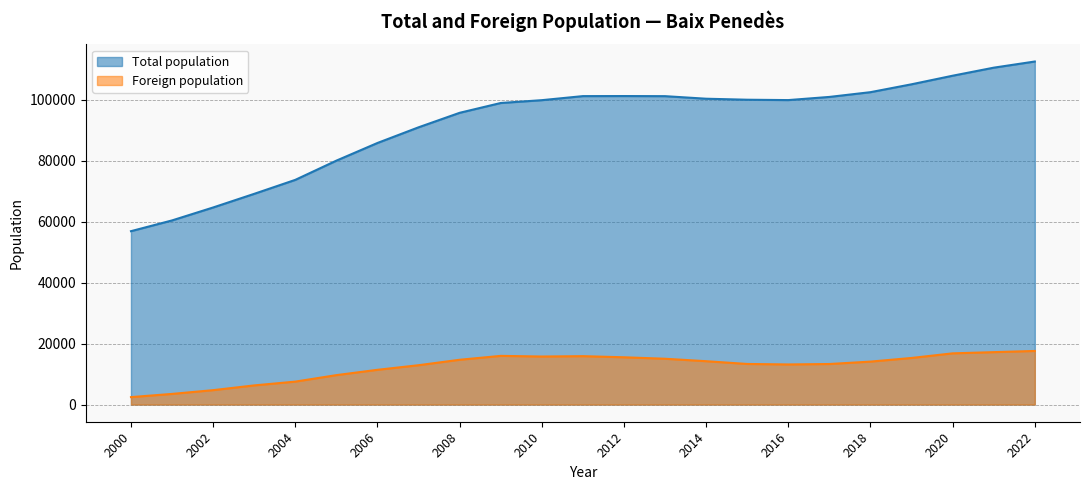

The value of Foreign population at 2017 is 13299. True or false?

True